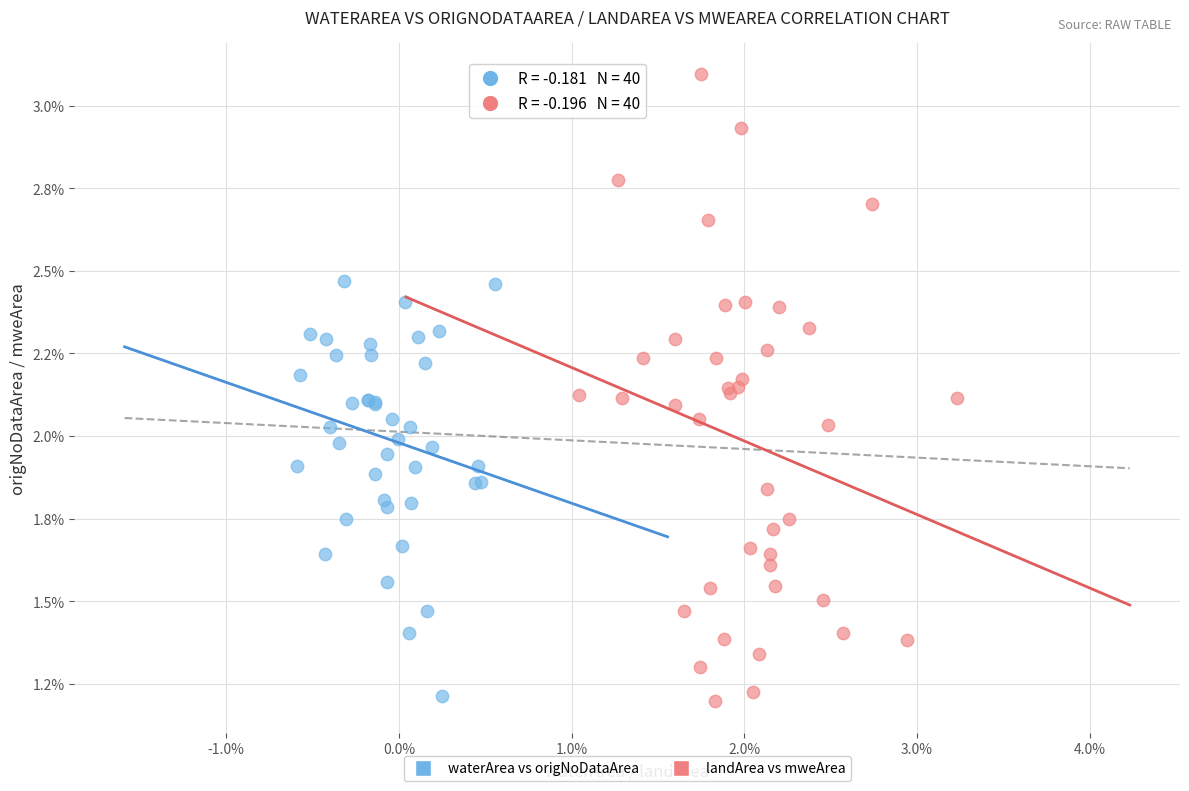

Which series contains the highest Y value?

landArea vs mweArea